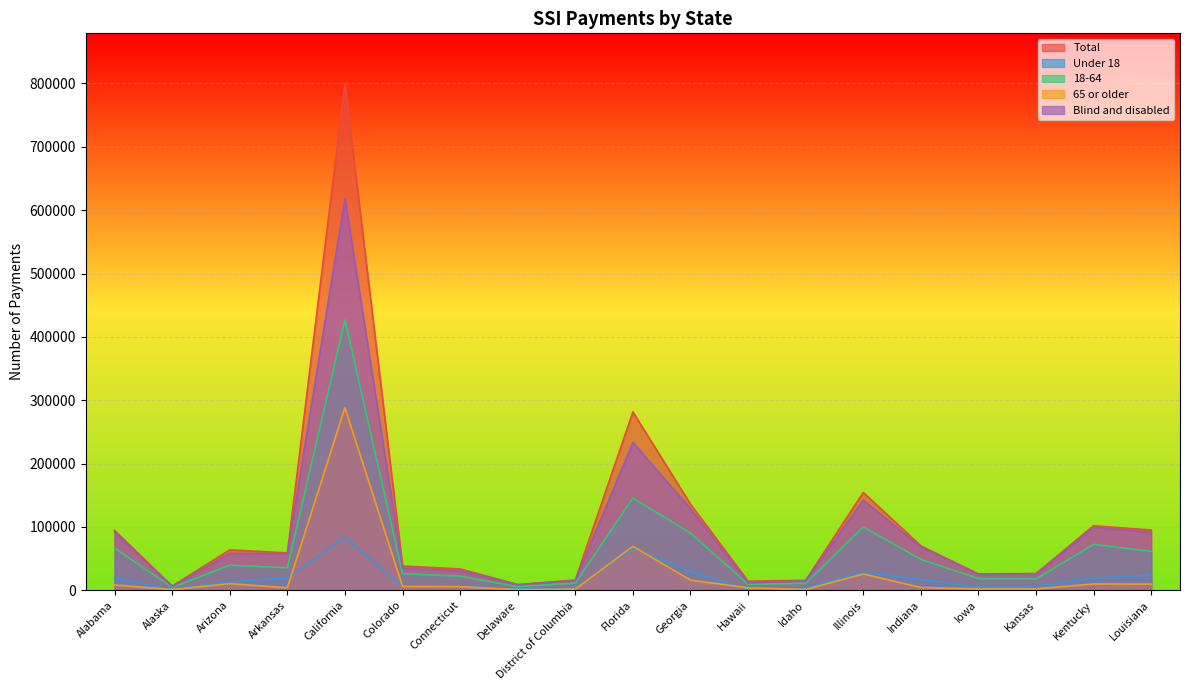

Reading right to left, list all the values displayed in this chart.

Total: Louisiana=95105	Kentucky=101846	Kansas=26439	Iowa=25862	Indiana=70056	Illinois=154433	Idaho=15702	Hawaii=14354	Georgia=135864	Florida=281437	District of Columbia=16153	Delaware=9068	Connecticut=33702	Colorado=38296	California=799179	Arkansas=58935	Arizona=63770	Alaska=6550	Alabama=94353
Under 18: Louisiana=24118	Kentucky=19391	Kansas=6171	Iowa=5175	Indiana=16857	Illinois=28793	Idaho=3488	Hawaii=1065	Georgia=29601	Florida=66423	District of Columbia=3028	Delaware=2305	Connecticut=5796	Colorado=6108	California=84007	Arkansas=19438	Arizona=13800	Alaska=782	Alabama=19341
18-64: Louisiana=61268	Kentucky=72528	Kansas=17976	Iowa=18515	Indiana=48808	Illinois=99870	Idaho=10992	Hawaii=9385	Georgia=90293	Florida=145536	District of Columbia=11413	Delaware=5836	Connecticut=22221	Colorado=26235	California=426822	Arkansas=35557	Arizona=39505	Alaska=4652	Alabama=66647
65 or older: Louisiana=9719	Kentucky=9926	Kansas=2292	Iowa=2173	Indiana=4391	Illinois=25769	Idaho=1223	Hawaii=3904	Georgia=15970	Florida=69478	District of Columbia=1713	Delaware=927	Connecticut=5684	Colorado=5952	California=288350	Arkansas=3940	Arizona=10465	Alaska=1116	Alabama=8366
Blind and disabled: Louisiana=91796	Kentucky=99319	Kansas=25457	Iowa=24957	Indiana=68369	Illinois=142007	Idaho=15175	Hawaii=11808	Georgia=128622	Florida=233282	District of Columbia=15459	Delaware=8636	Connecticut=31087	Colorado=34774	California=618073	Arkansas=57619	Arizona=58190	Alaska=5935	Alabama=91806